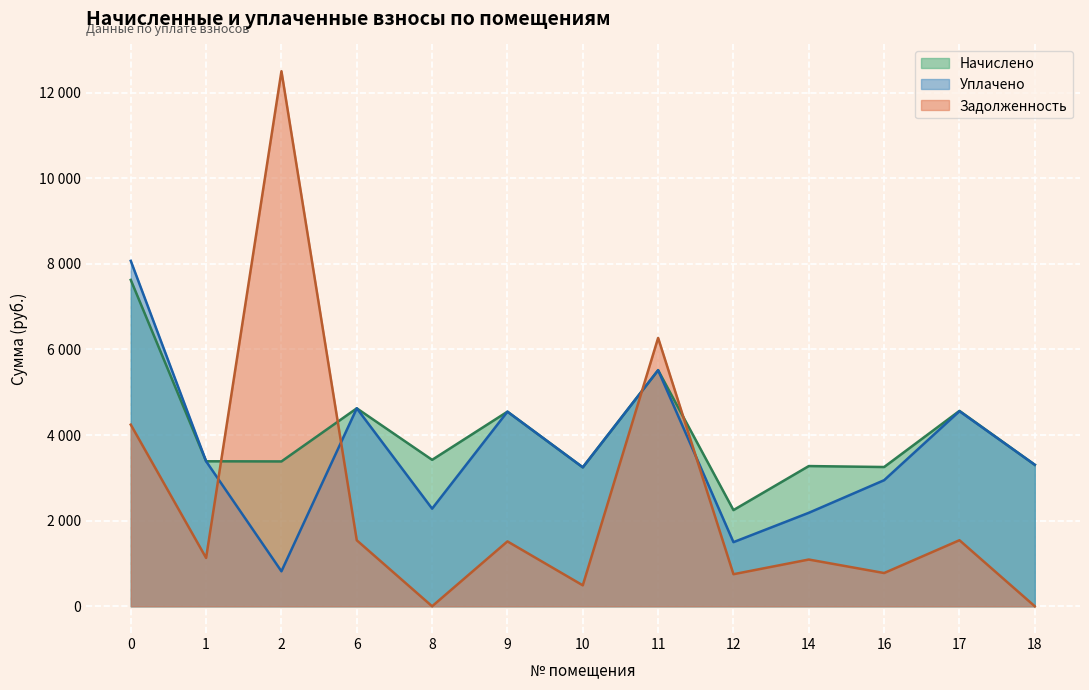

What is the spread (max minus min) of values at 6?

3082.6